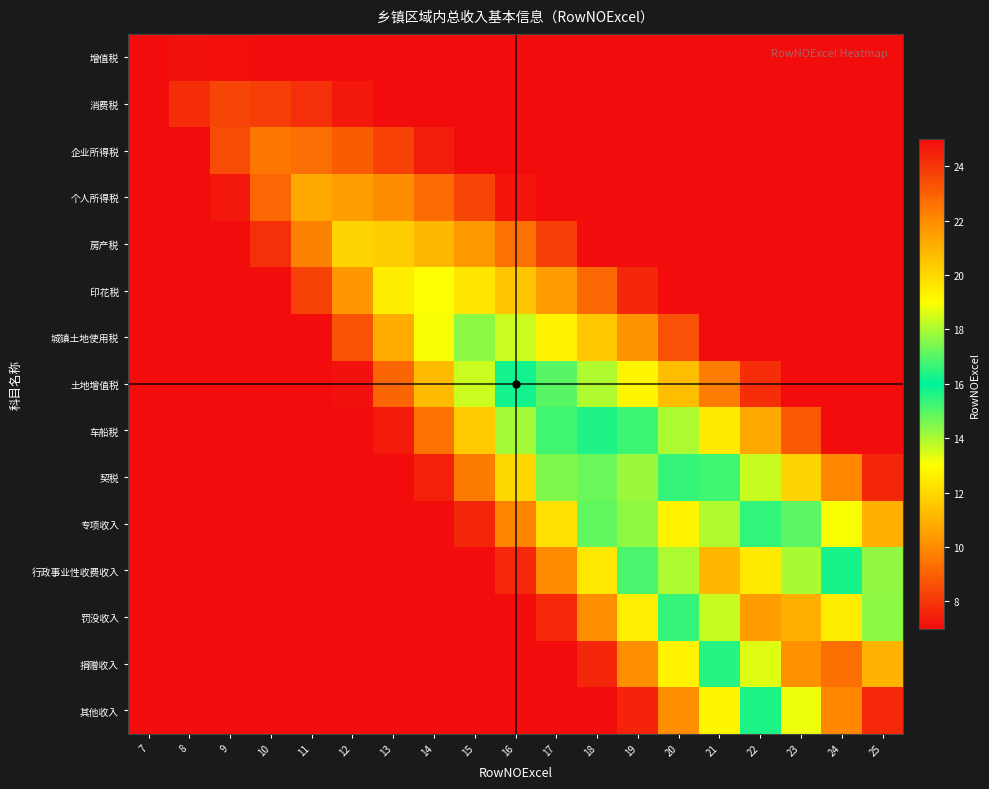

At how many categories does at least one series exceed 7?

18